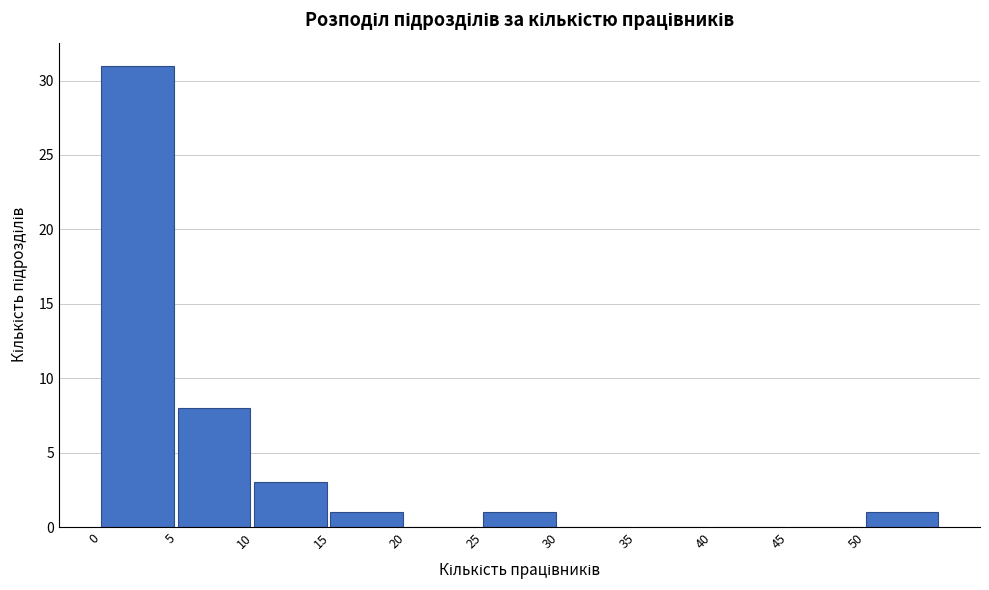

How tall is the bar that spans 50 to 55 on the x-axis? The values are not printed on the chart, so give them approximately, as read against the axis.

1